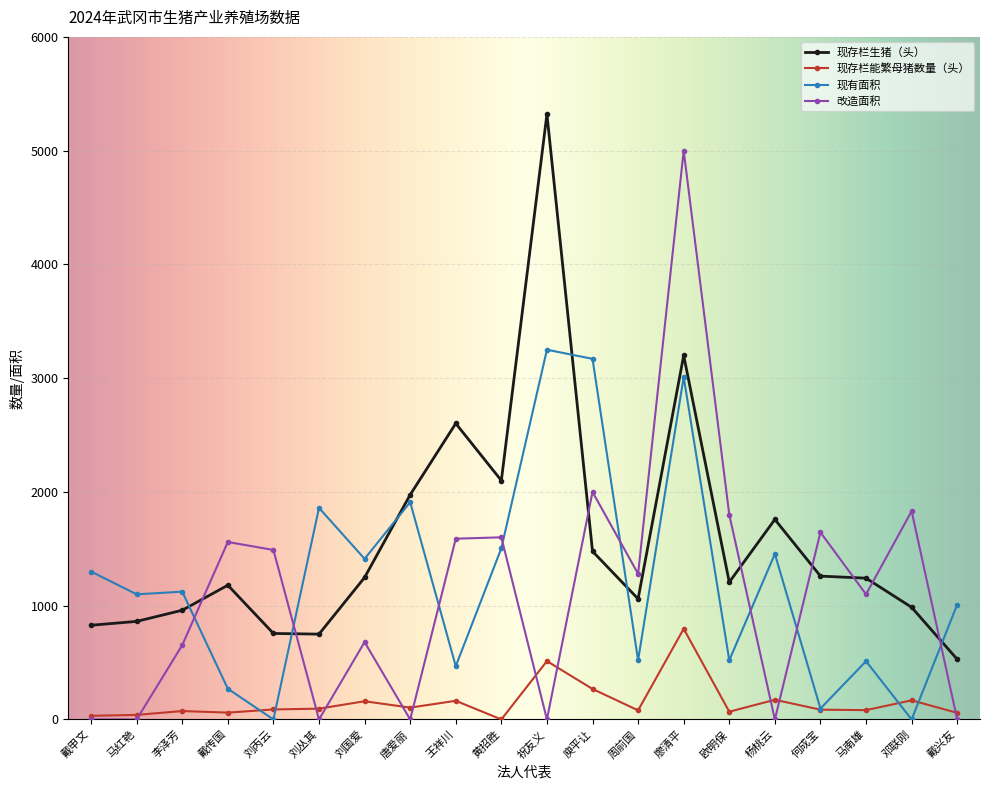

How many categories are shown in the chart?

20